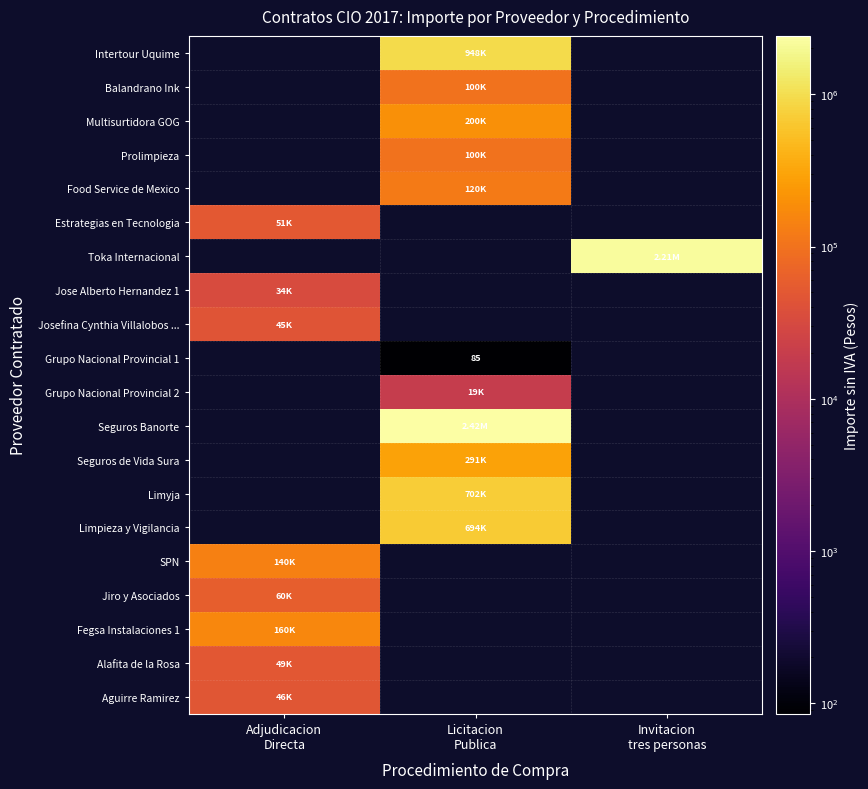

Rank the categories by Toka Internacional value from lowest to highest.

Adjudicacion Directa, Licitacion Publica, Invitacion tres personas